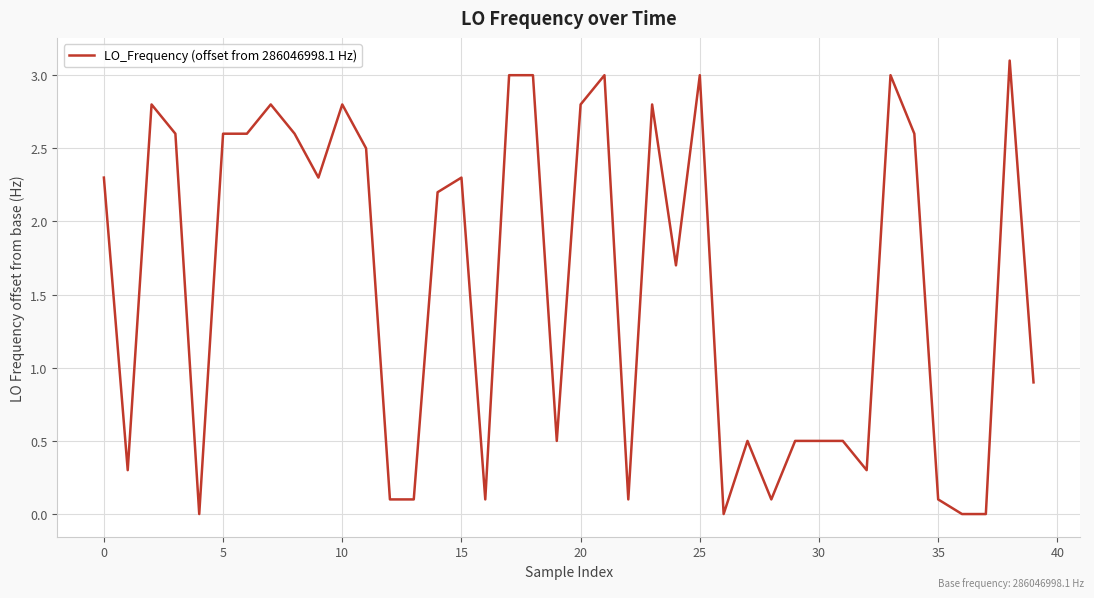

What is the difference between the maximum and minimum values?

3.1